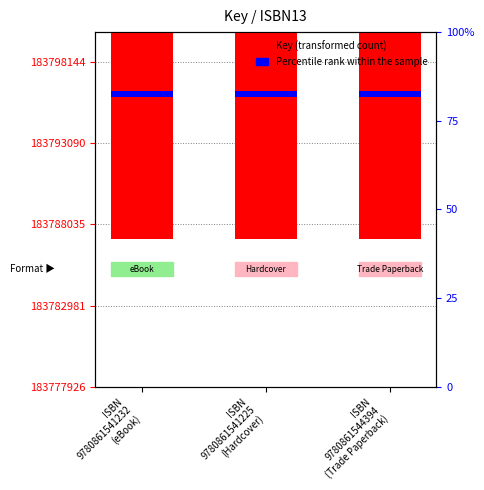

Rank the categories by Percentile rank within the sample value from highest to lowest.

ISBN
9780861541232
(eBook), ISBN
9780861541225
(Hardcover), ISBN
9780861544394
(Trade Paperback)